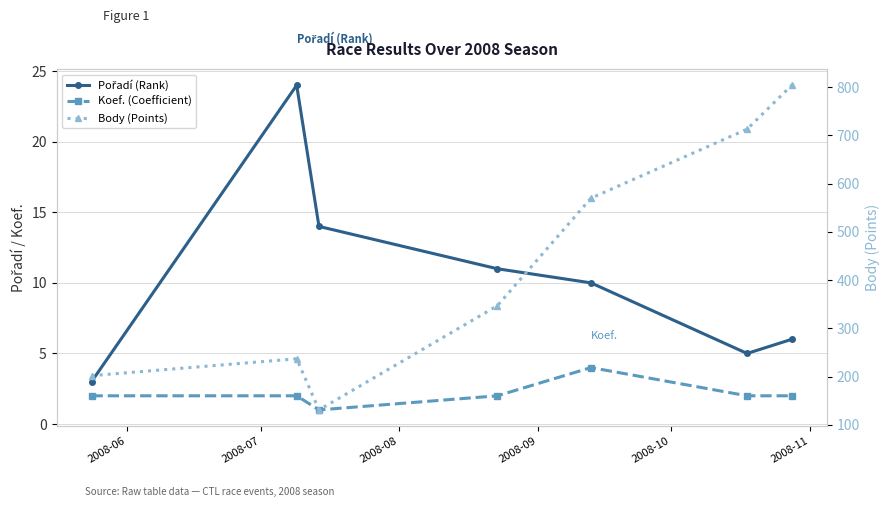

What is the value of the Body (Points) point at the 6th from the left?

713